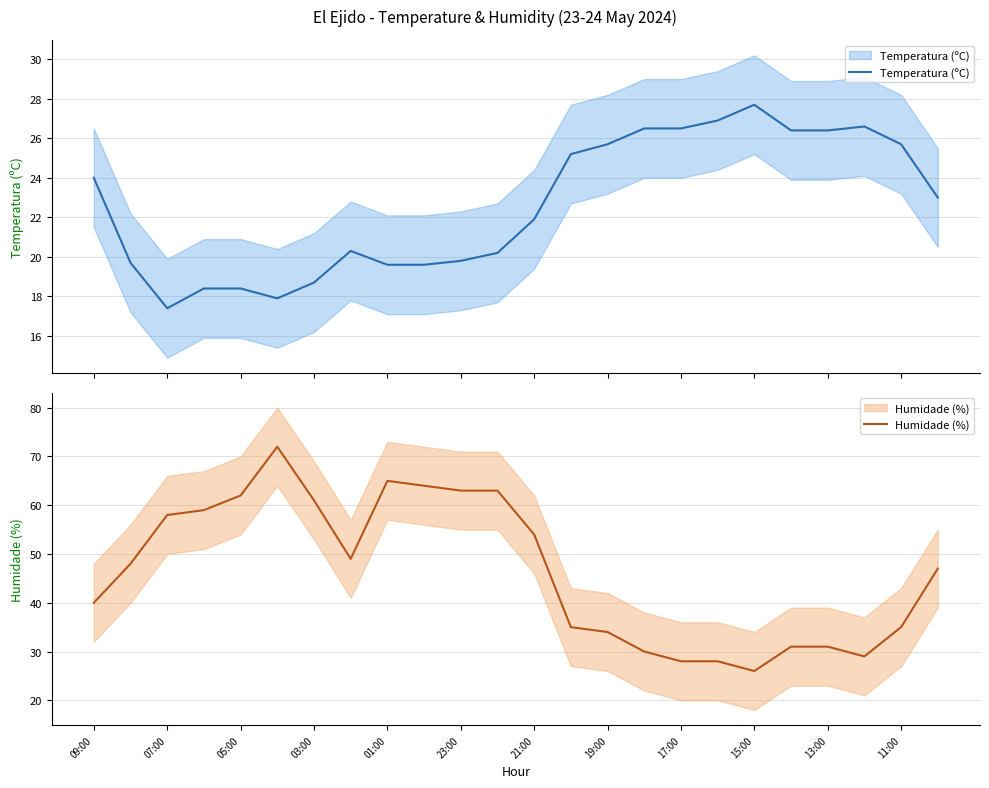

Which series changed the most between 07:00 and 23:00?

Humidade (%)